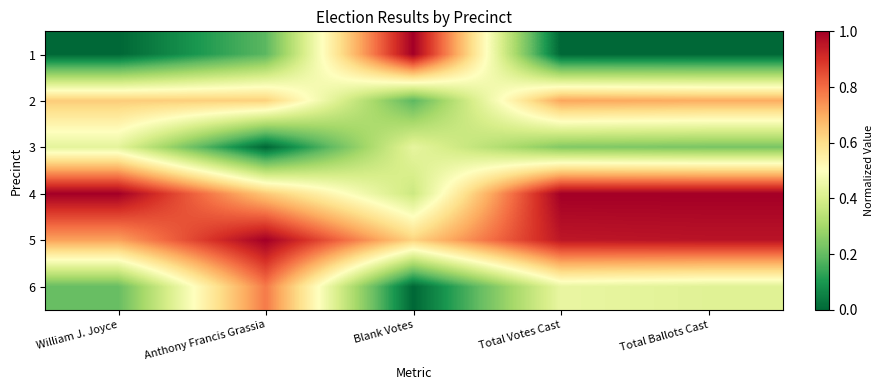

Reading right to left, list all the values displayed in this chart.

1: Total Ballots Cast=0.0	Total Votes Cast=0.0	Blank Votes=1.0	Anthony Francis Grassia=0.2	William J. Joyce=0.0
2: Total Ballots Cast=0.7	Total Votes Cast=0.7	Blank Votes=0.2	Anthony Francis Grassia=0.6	William J. Joyce=0.6
3: Total Ballots Cast=0.2	Total Votes Cast=0.2	Blank Votes=0.4	Anthony Francis Grassia=0.0	William J. Joyce=0.4
4: Total Ballots Cast=1.0	Total Votes Cast=1.0	Blank Votes=0.4	Anthony Francis Grassia=0.6	William J. Joyce=1.0
5: Total Ballots Cast=1.0	Total Votes Cast=0.9	Blank Votes=0.6	Anthony Francis Grassia=1.0	William J. Joyce=0.7
6: Total Ballots Cast=0.4	Total Votes Cast=0.4	Blank Votes=0.0	Anthony Francis Grassia=0.8	William J. Joyce=0.2